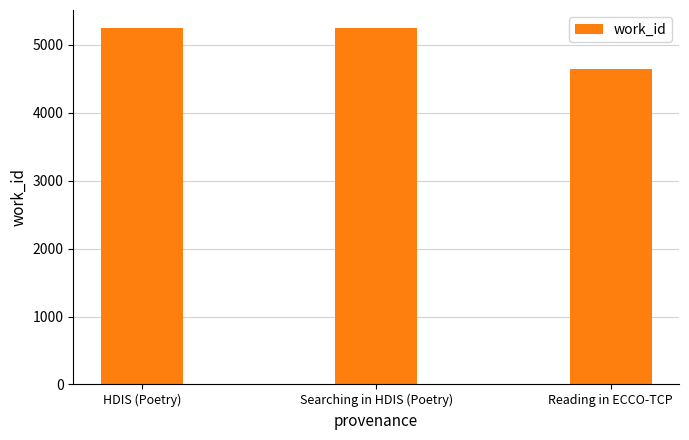

What is the average value?

5045